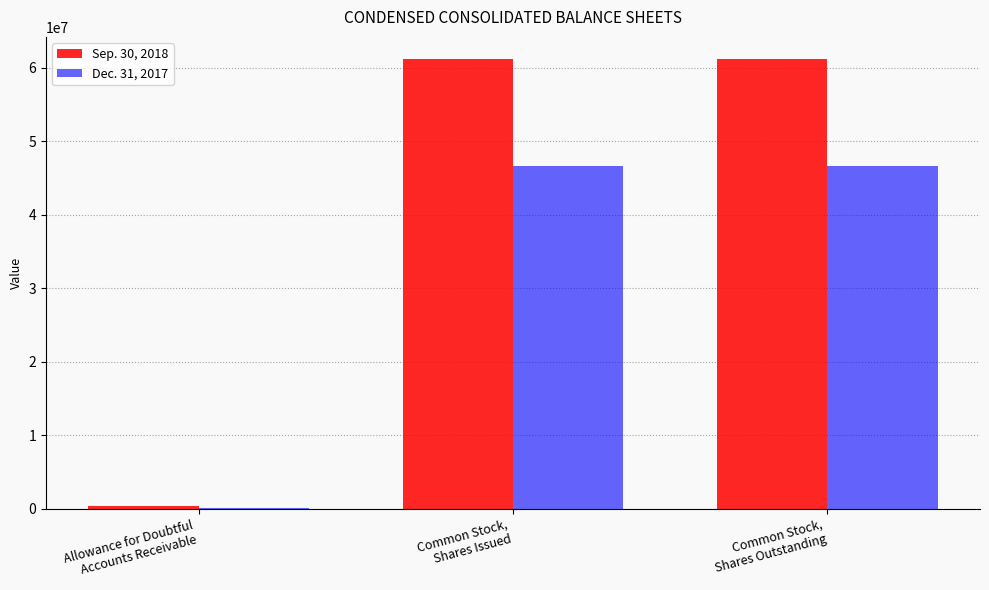

Reading left to right, what are all the values shown in this chart?

Sep. 30, 2018: Allowance for Doubtful
Accounts Receivable=349589	Common Stock,
Shares Issued=61120240	Common Stock,
Shares Outstanding=61120240
Dec. 31, 2017: Allowance for Doubtful
Accounts Receivable=90173	Common Stock,
Shares Issued=46617093	Common Stock,
Shares Outstanding=46617093